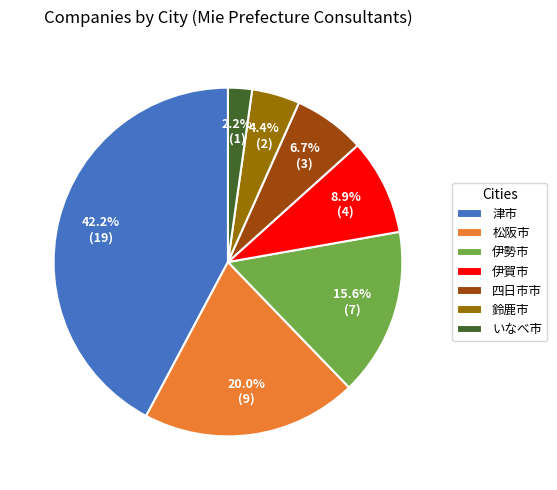

Which has a higher value, 四日市市 or 鈴鹿市?

四日市市